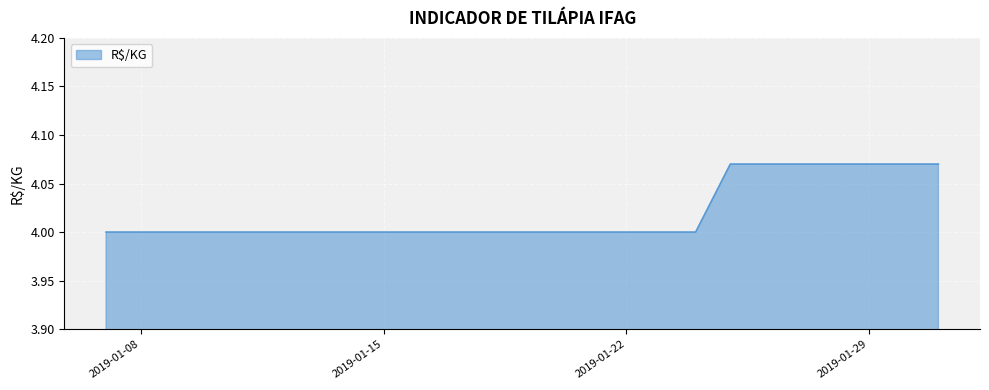

What is the smallest value displayed?

4.0